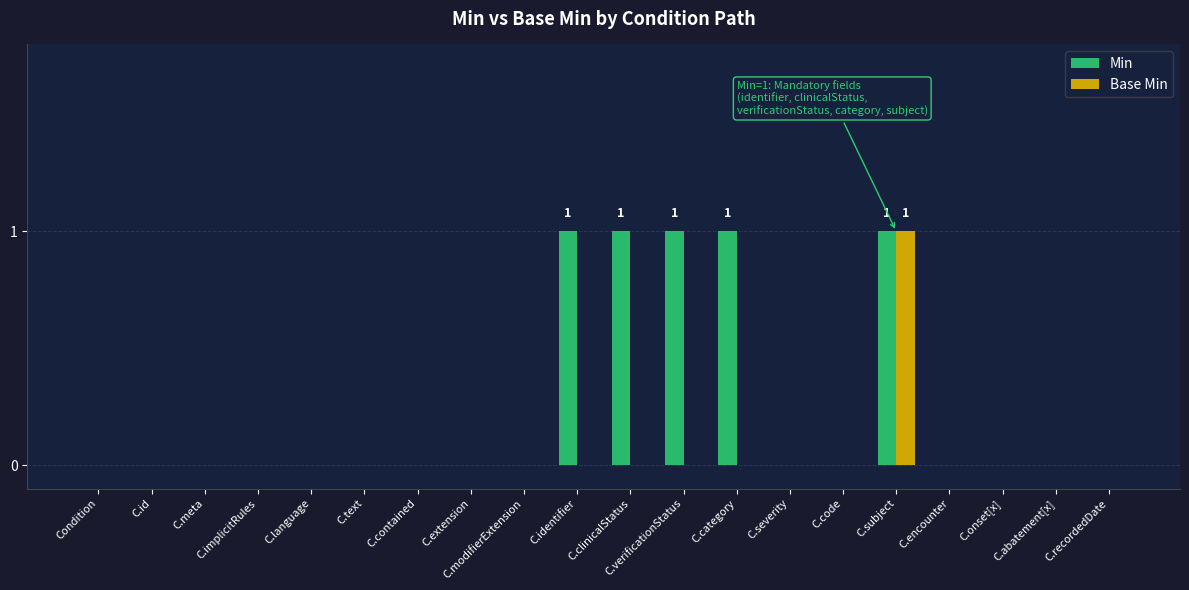

Reading left to right, what are all the values shown in this chart?

Min: Condition=0	C.id=0	C.meta=0	C.implicitRules=0	C.language=0	C.text=0	C.contained=0	C.extension=0	C.modifierExtension=0	C.identifier=1	C.clinicalStatus=1	C.verificationStatus=1	C.category=1	C.severity=0	C.code=0	C.subject=1	C.encounter=0	C.onset[x]=0	C.abatement[x]=0	C.recordedDate=0
Base Min: Condition=0	C.id=0	C.meta=0	C.implicitRules=0	C.language=0	C.text=0	C.contained=0	C.extension=0	C.modifierExtension=0	C.identifier=0	C.clinicalStatus=0	C.verificationStatus=0	C.category=0	C.severity=0	C.code=0	C.subject=1	C.encounter=0	C.onset[x]=0	C.abatement[x]=0	C.recordedDate=0